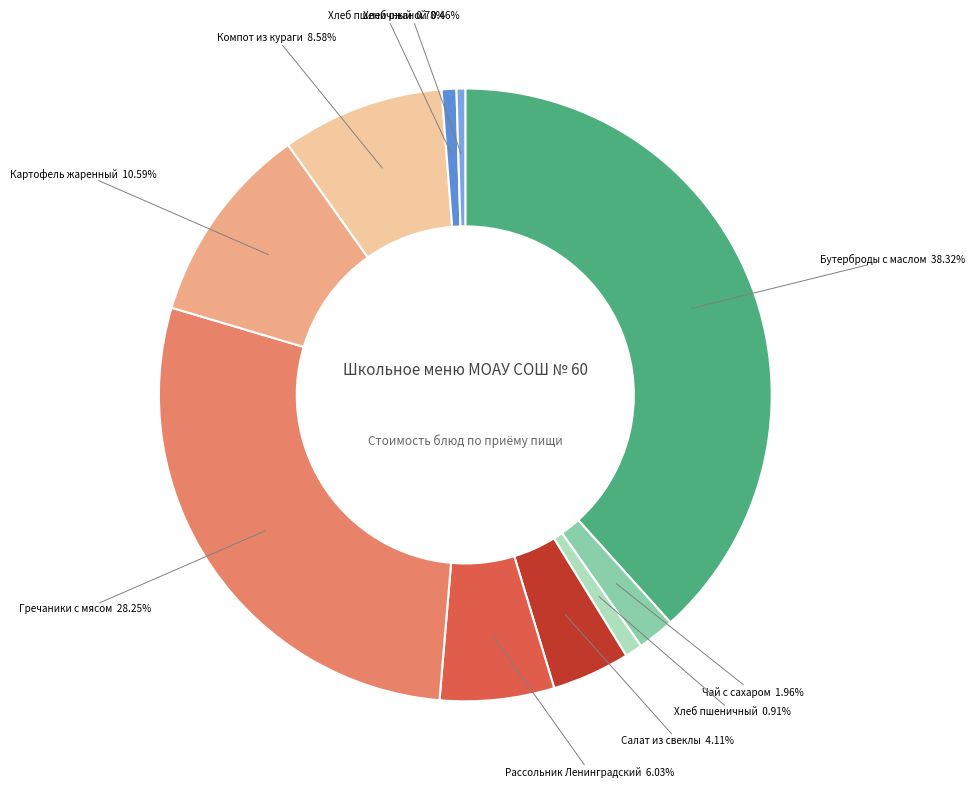

Is there a majority slice in this chart?

No